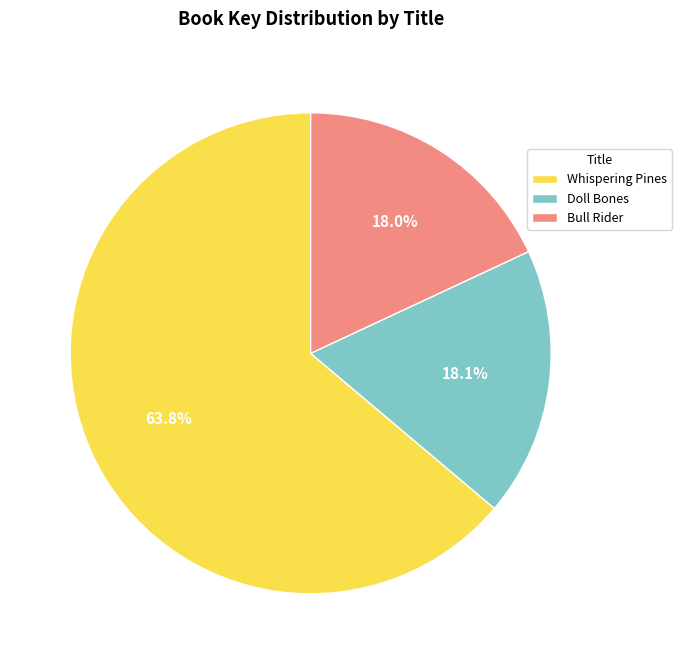

How many slices are in this pie chart?

3